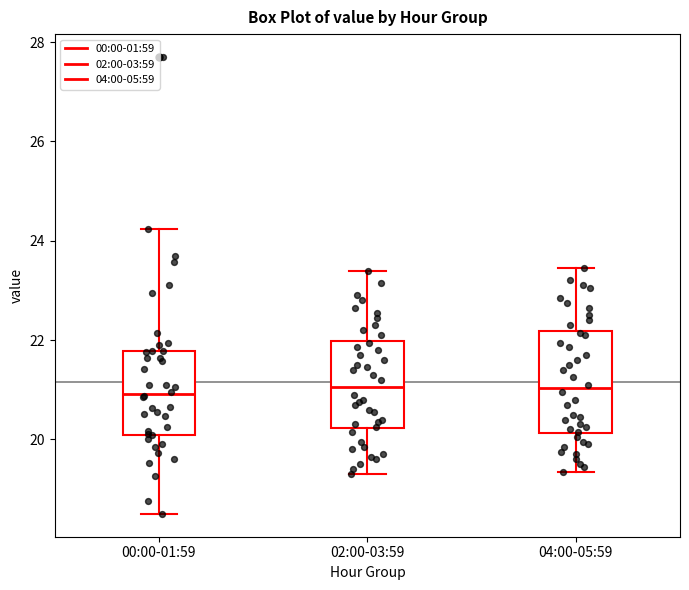

Reading left to right, read every box against the y-axis: the position of its median line, the range the box covers, and the ends of its whiskers. The values are not printed on the chart, so give them approximately, as read against the axis.

00:00-01:59: median 21.0, box 20.0 to 21.8, whiskers 18.6 to 24.2
02:00-03:59: median 21.0, box 20.2 to 22.0, whiskers 19.4 to 23.4
04:00-05:59: median 21.0, box 20.2 to 22.2, whiskers 19.4 to 23.4